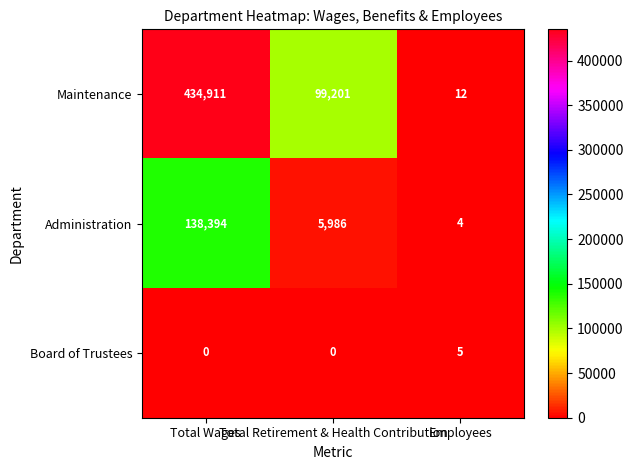

What is the greatest value displayed?

434911